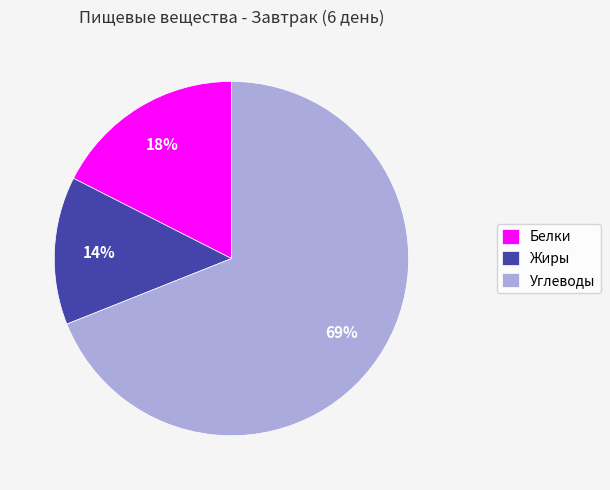

Which category has the smallest portion of the pie?

Жиры